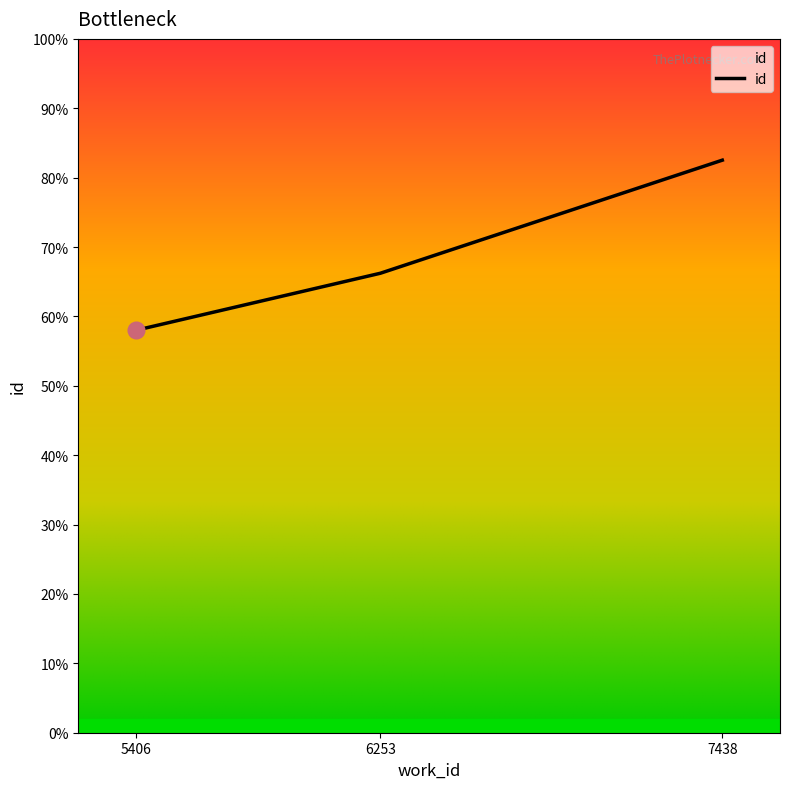

The value at 6253 is 7171. True or false?

False